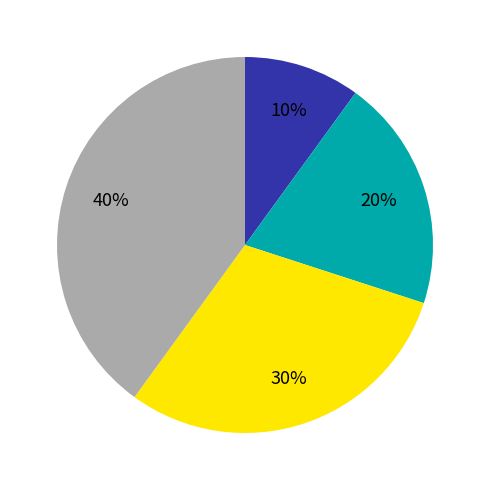

To the nearest percent, what is the difference between the largest and smallest slice percentages?

30%